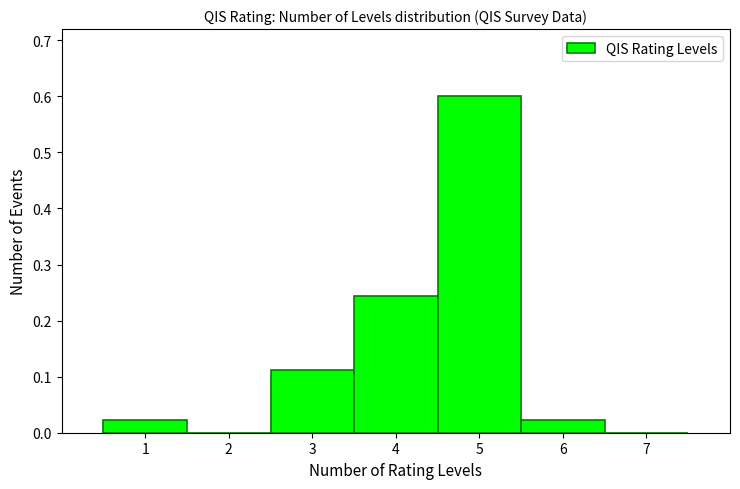

Reading left to right, transcribe this chart: for each bar, give the range it covers on the x-axis and its height. The values are not printed on the chart, so give them approximately, as read against the axis.

0.5 to 1.5: 0.02
1.5 to 2.5: 0
2.5 to 3.5: 0.11
3.5 to 4.5: 0.24
4.5 to 5.5: 0.60
5.5 to 6.5: 0.02
6.5 to 7.5: 0